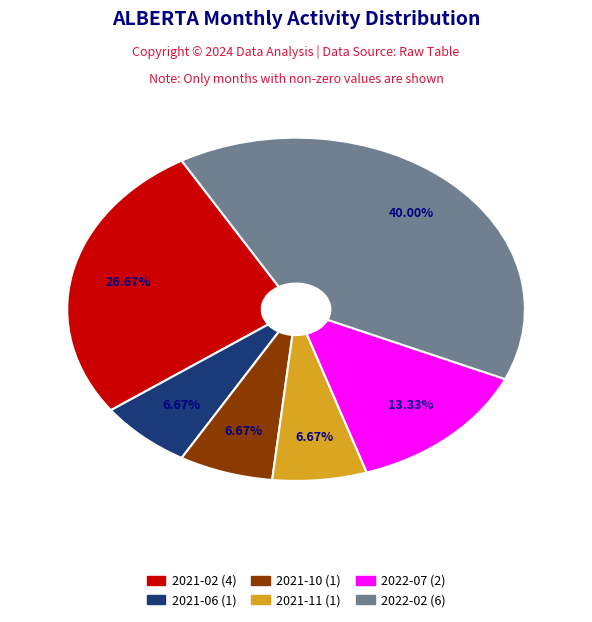

Approximately how many times larger is the value at 2021-02 compared to 2022-02?

0.7